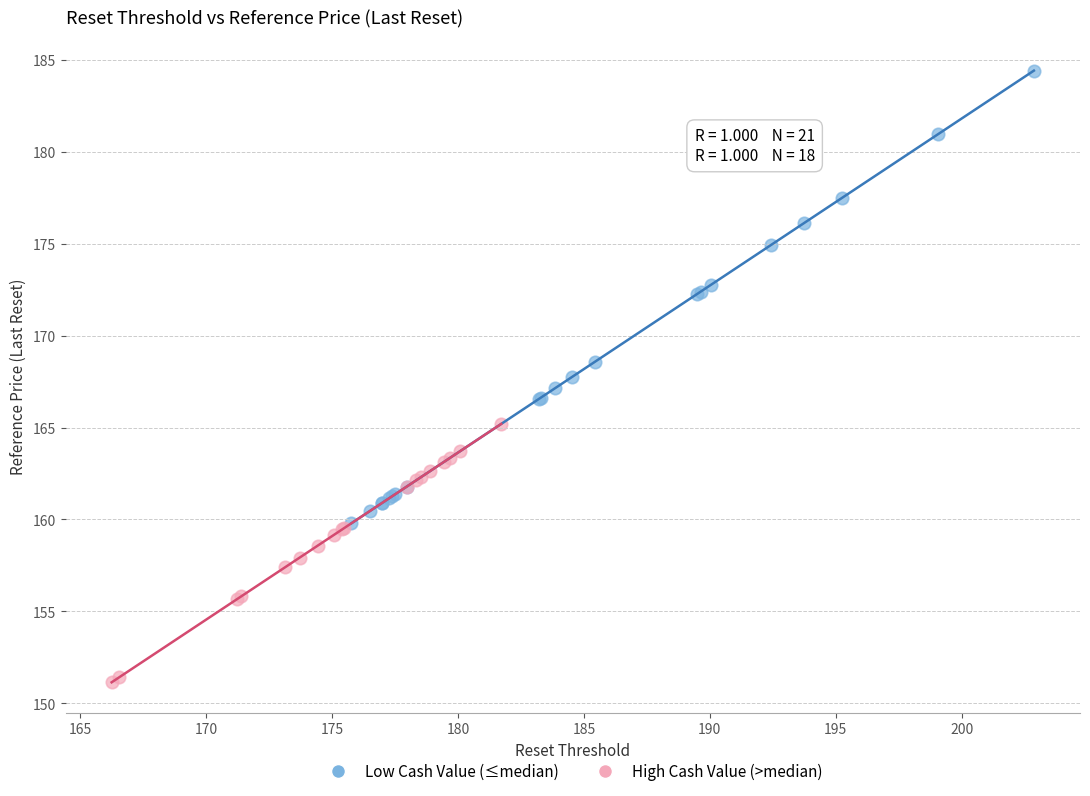

Which series reaches the maximum Y coordinate?

Low Cash Value (≤median)